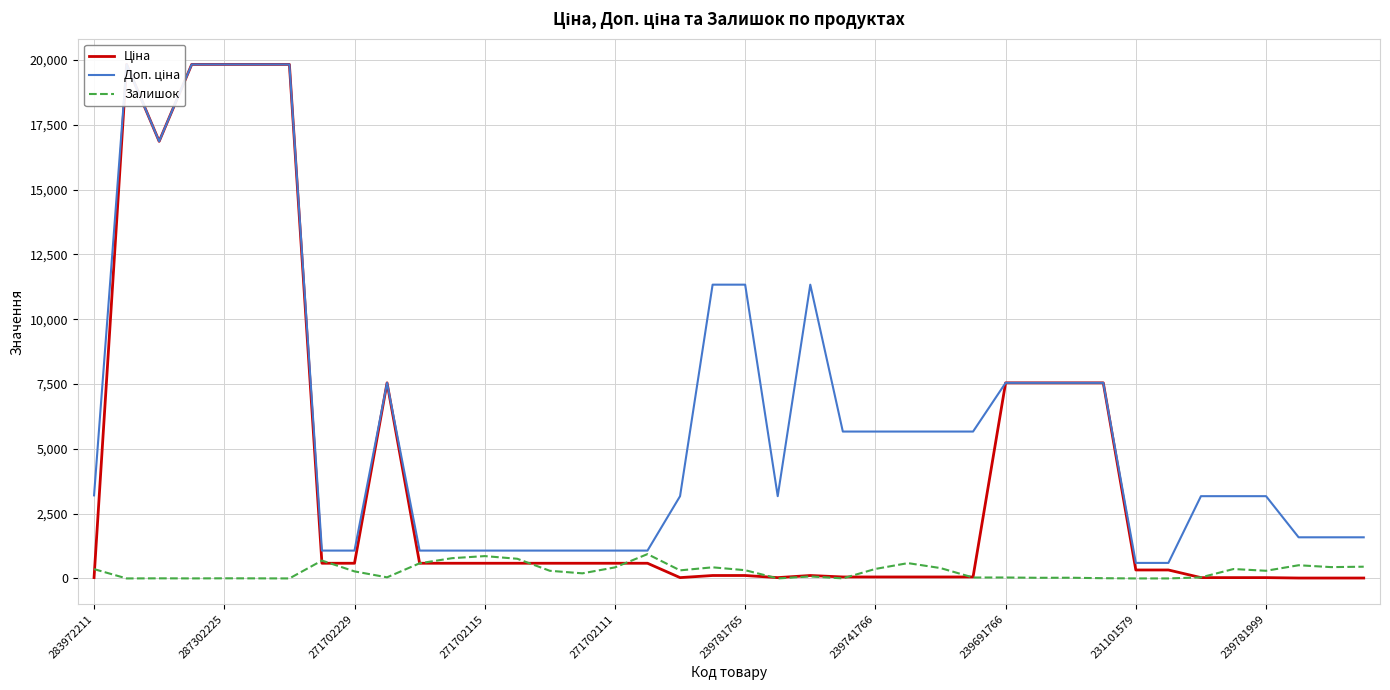

What is the sum of all Ціна values?

161122.8